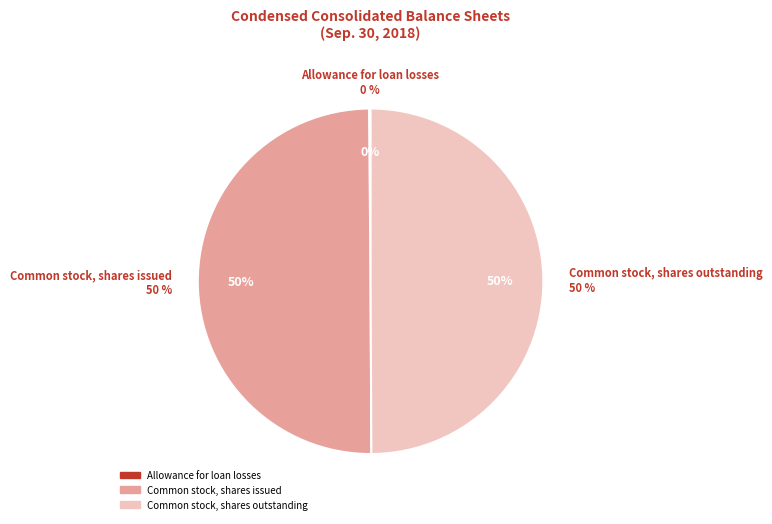

Combined, what portion of the pie is Allowance for loan losses and Common stock, shares issued?

50.1%